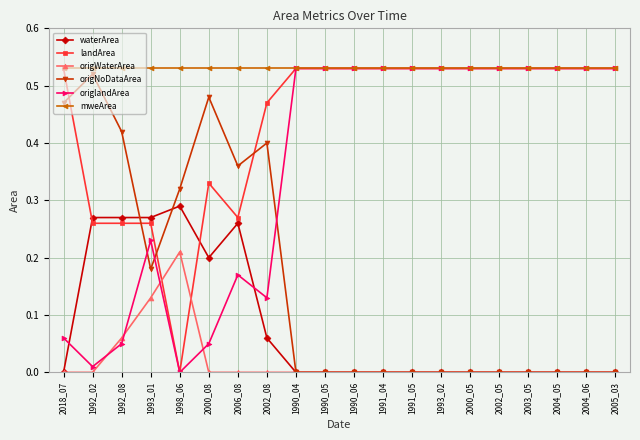

What are all the series names shown in the legend?

waterArea, landArea, origWaterArea, origNoDataArea, origlandArea, mweArea